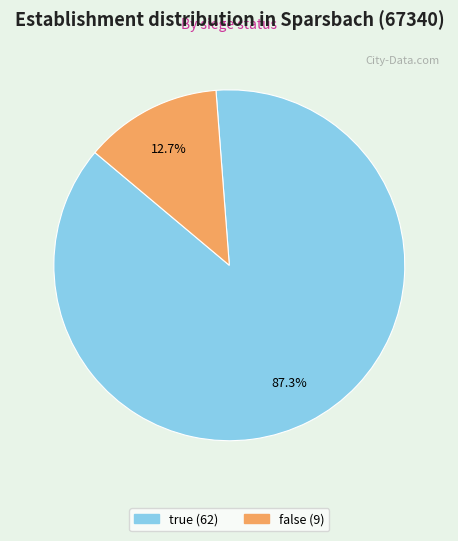

Rank the categories by value from lowest to highest.

false, true